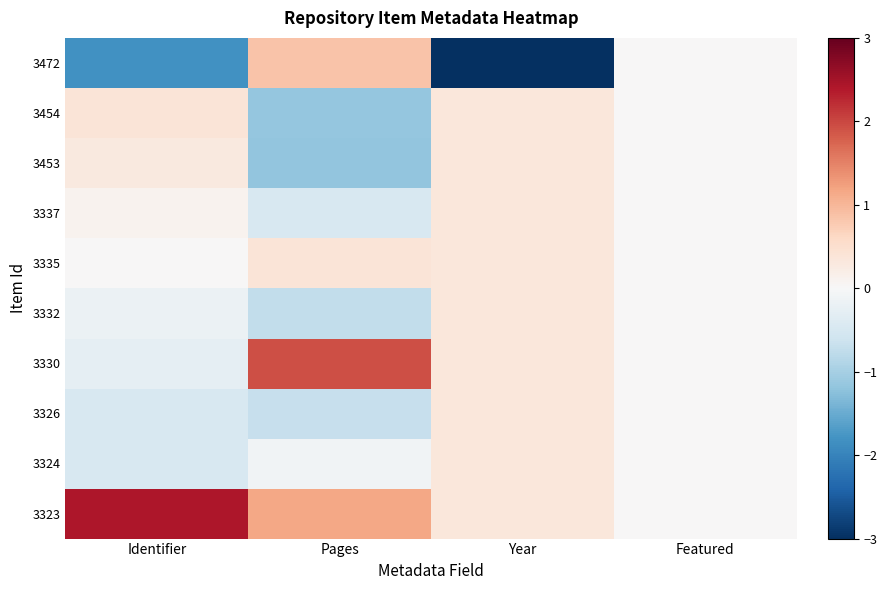

Reading left to right, transcribe all the data shown in this chart.

3472: Identifier=-1.8	Pages=0.9	Year=-3.0	Featured=0.0
3454: Identifier=0.4	Pages=-1.2	Year=0.3	Featured=0.0
3453: Identifier=0.3	Pages=-1.2	Year=0.3	Featured=0.0
3337: Identifier=0.1	Pages=-0.5	Year=0.3	Featured=0.0
3335: Identifier=0.0	Pages=0.4	Year=0.3	Featured=0.0
3332: Identifier=-0.2	Pages=-0.7	Year=0.3	Featured=0.0
3330: Identifier=-0.3	Pages=1.9	Year=0.3	Featured=0.0
3326: Identifier=-0.5	Pages=-0.7	Year=0.3	Featured=0.0
3324: Identifier=-0.5	Pages=-0.1	Year=0.3	Featured=0.0
3323: Identifier=2.4	Pages=1.2	Year=0.3	Featured=0.0